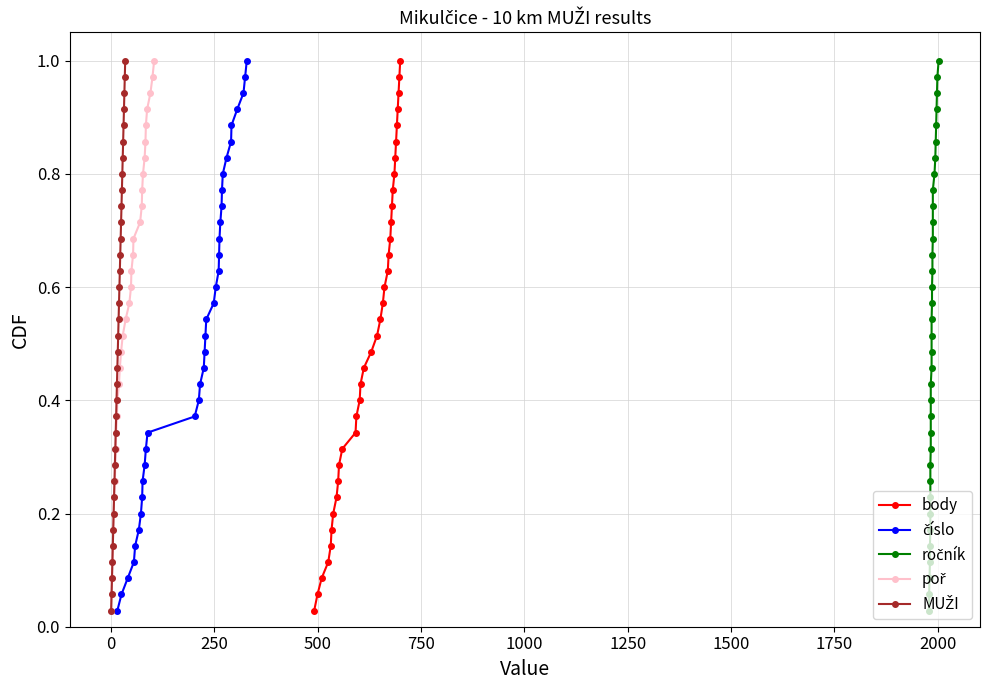

True or false: body has more than 2 points higher than both neighbors.

False